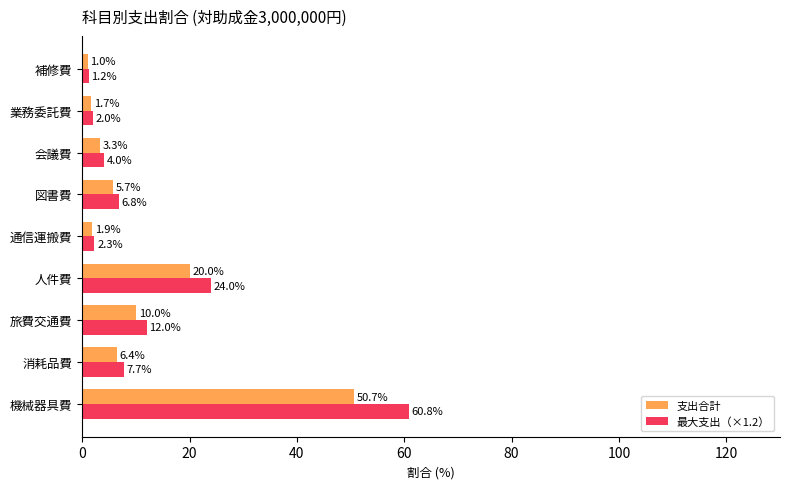

What is the average value of the 最大支出（×1.2） series?

13.4